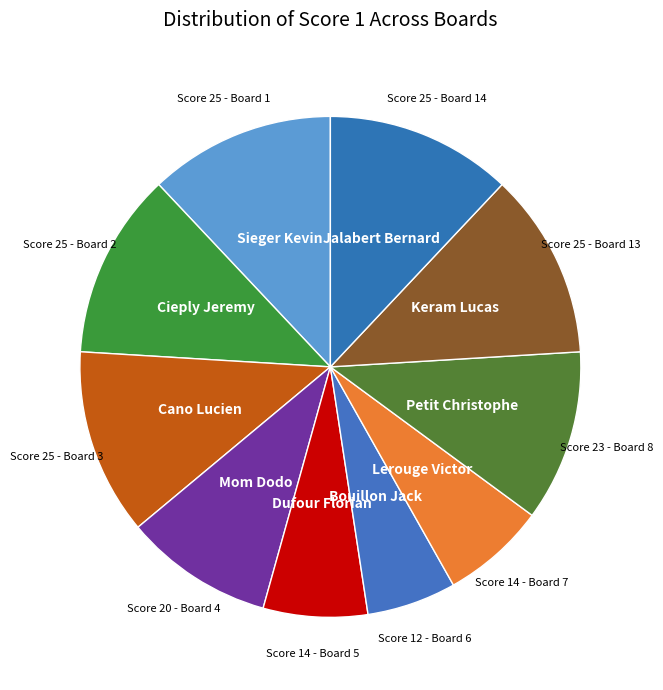

How many slices are in this pie chart?

10